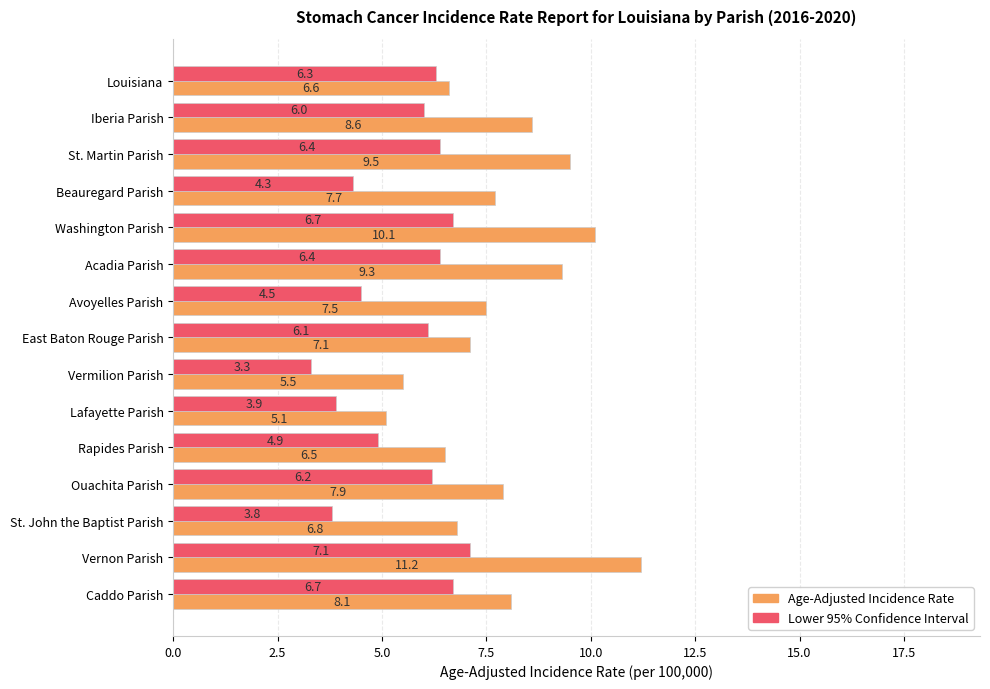

Which series has the widest spread of values?

Age-Adjusted Incidence Rate